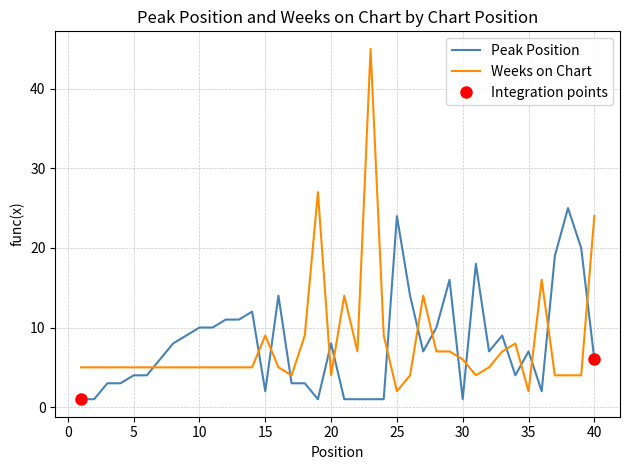

Where is the first local maximum for Weeks on Chart?

15